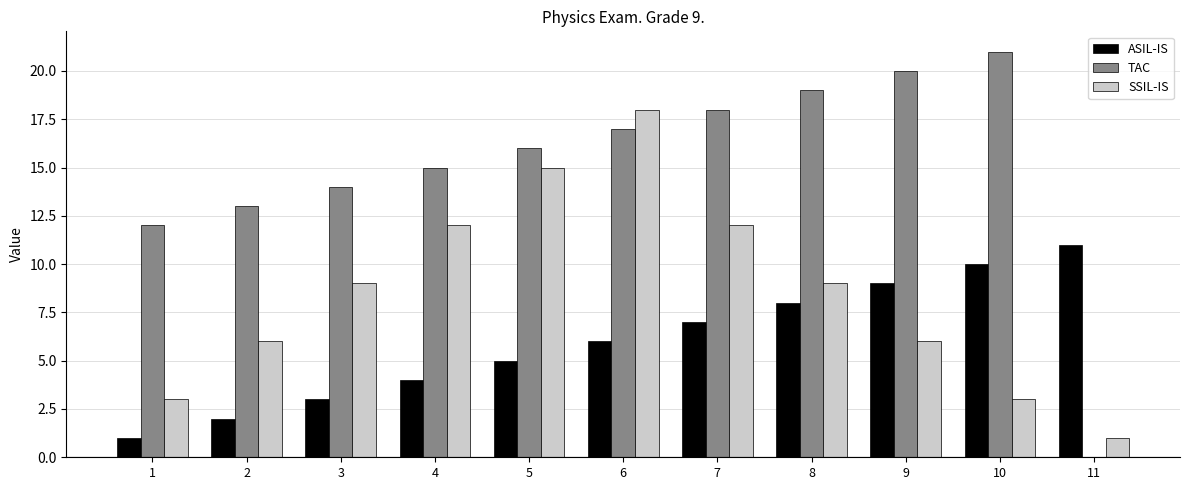

At which label does TAC reach its peak?

10